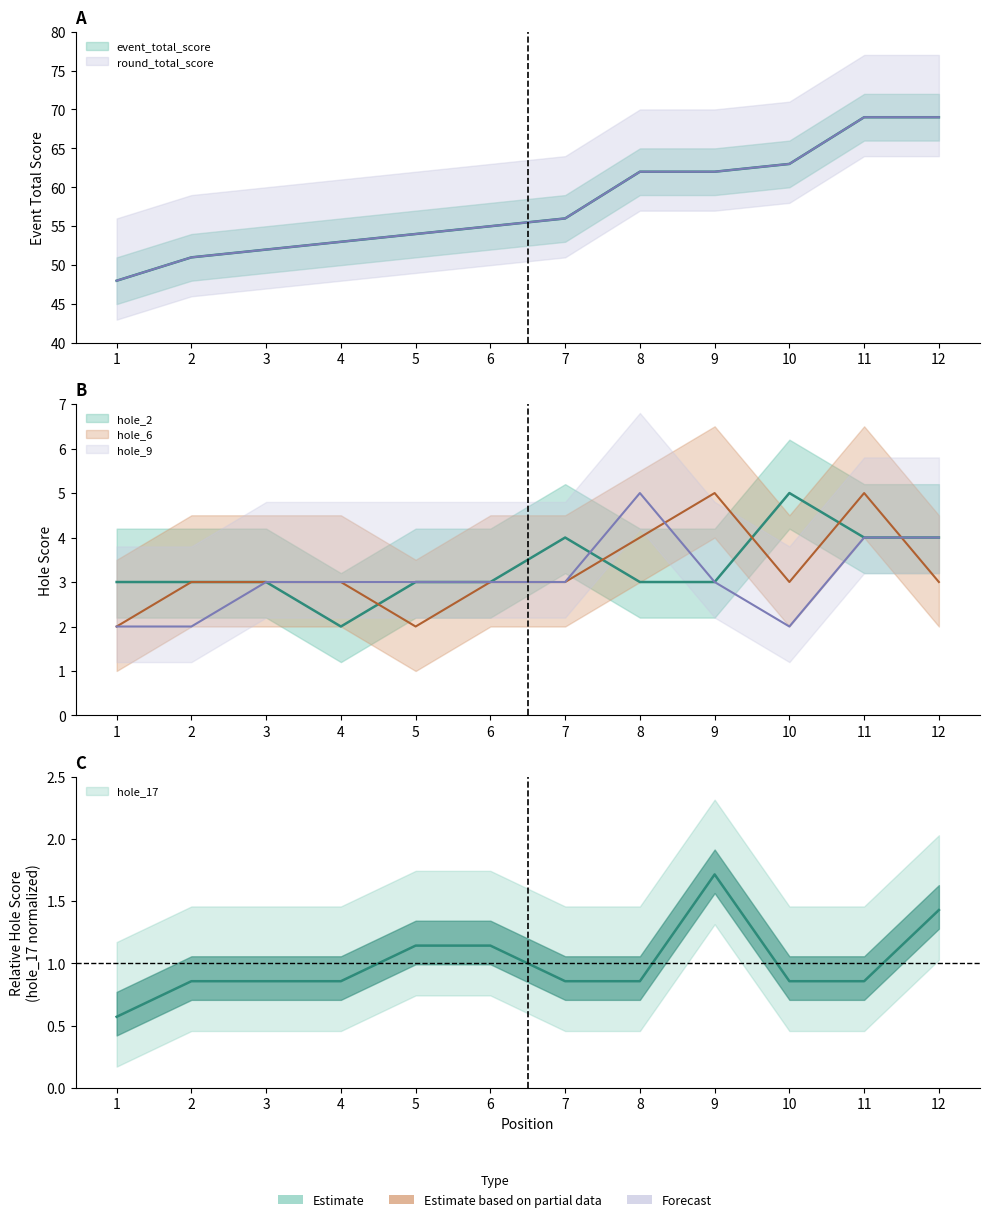

Reading left to right, what are all the values shown in this chart?

event_total_score: 1=48.0	2=51.0	3=52.0	4=53.0	5=54.0	6=55.0	7=56.0	8=62.0	9=62.0	10=63.0	11=69.0	12=69.0
round_total_score: 1=48.0	2=51.0	3=52.0	4=53.0	5=54.0	6=55.0	7=56.0	8=62.0	9=62.0	10=63.0	11=69.0	12=69.0
hole_2: 1=3.0	2=3.0	3=3.0	4=2.0	5=3.0	6=3.0	7=4.0	8=3.0	9=3.0	10=5.0	11=4.0	12=4.0
hole_6: 1=2.0	2=3.0	3=3.0	4=3.0	5=2.0	6=3.0	7=3.0	8=4.0	9=5.0	10=3.0	11=5.0	12=3.0
hole_9: 1=2.0	2=2.0	3=3.0	4=3.0	5=3.0	6=3.0	7=3.0	8=5.0	9=3.0	10=2.0	11=4.0	12=4.0
hole_17: 1=0.6	2=0.9	3=0.9	4=0.9	5=1.1	6=1.1	7=0.9	8=0.9	9=1.7	10=0.9	11=0.9	12=1.4